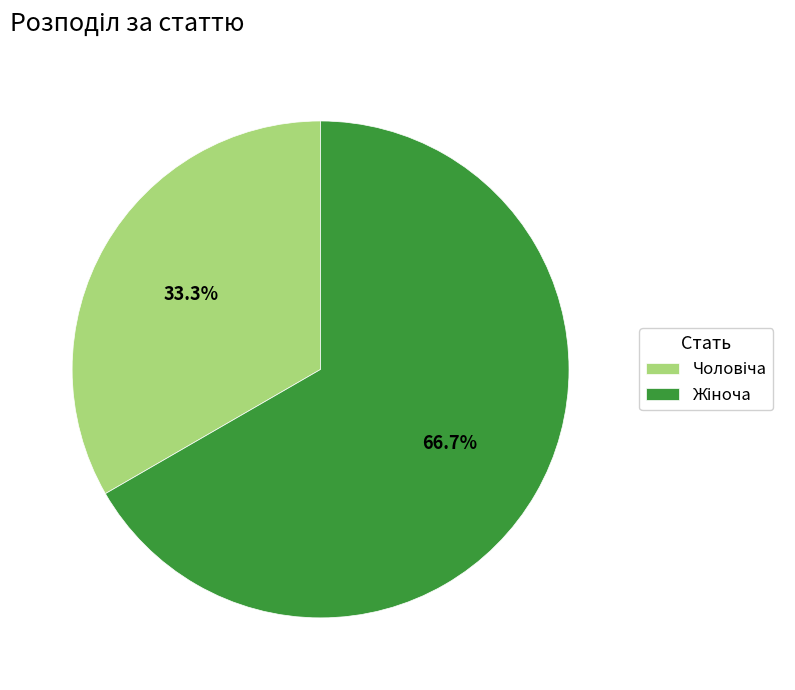

Is there a majority slice in this chart?

Yes